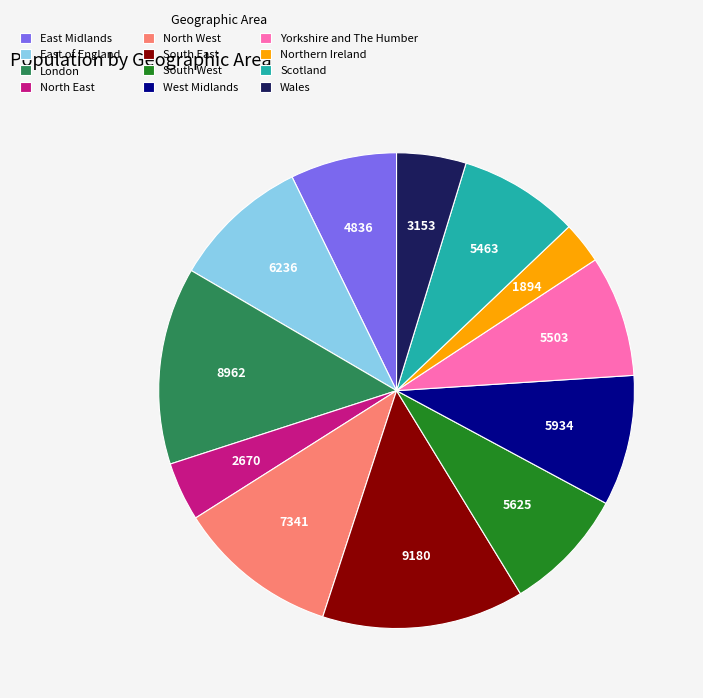

Which category has the smallest portion of the pie?

Northern Ireland